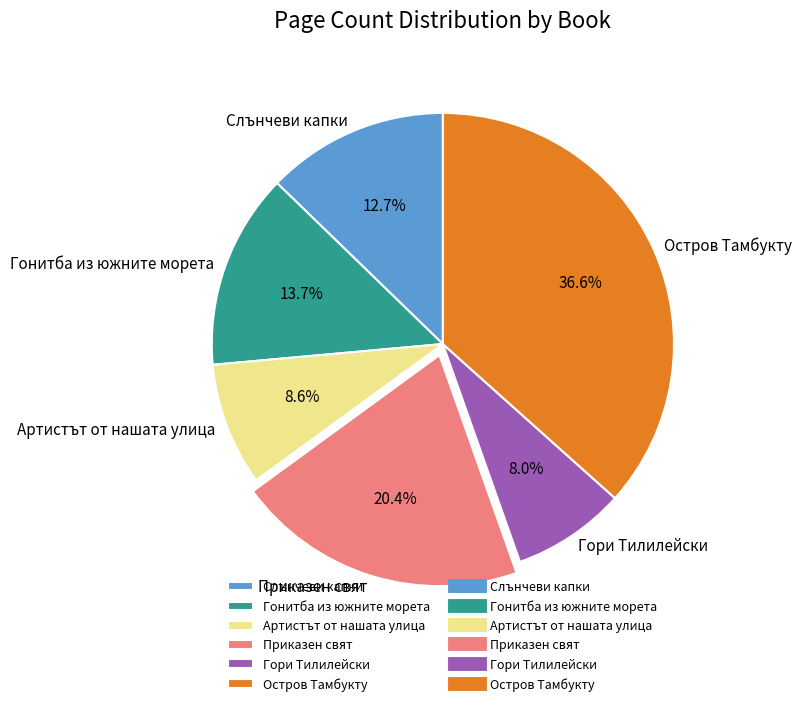

How many slices are in this pie chart?

6